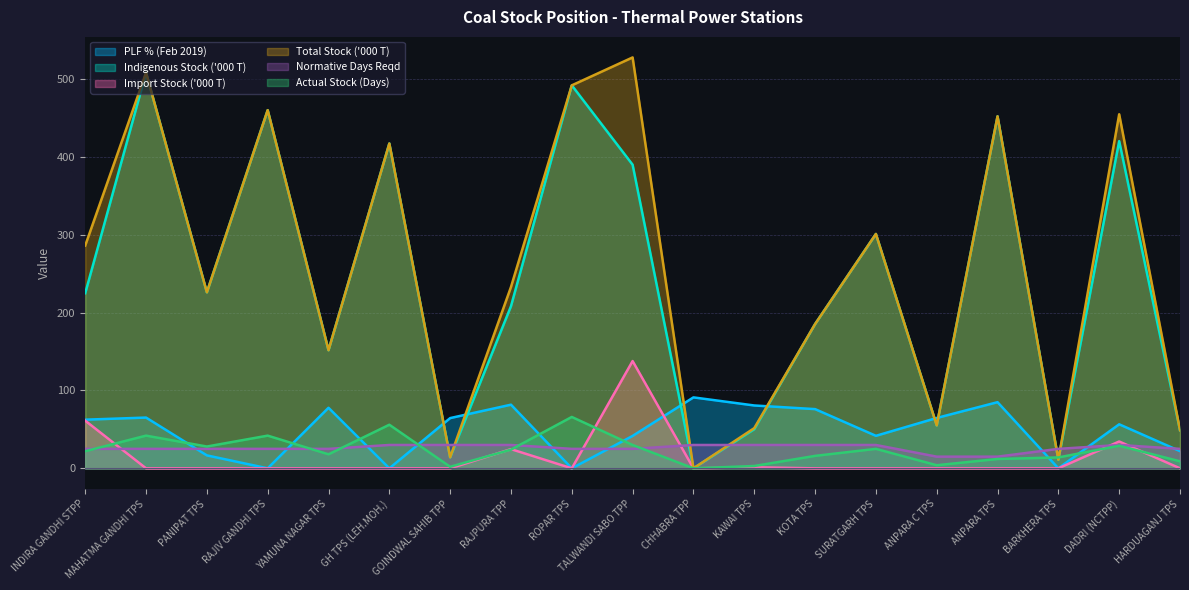

What is the label of the 12th point from the right?

RAJPURA TPP